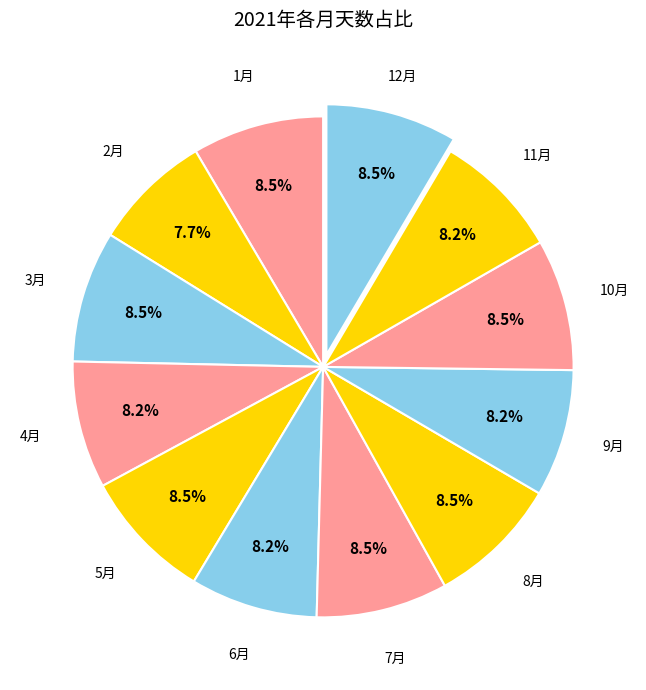

Which has a higher value, 1月 or 2月?

1月